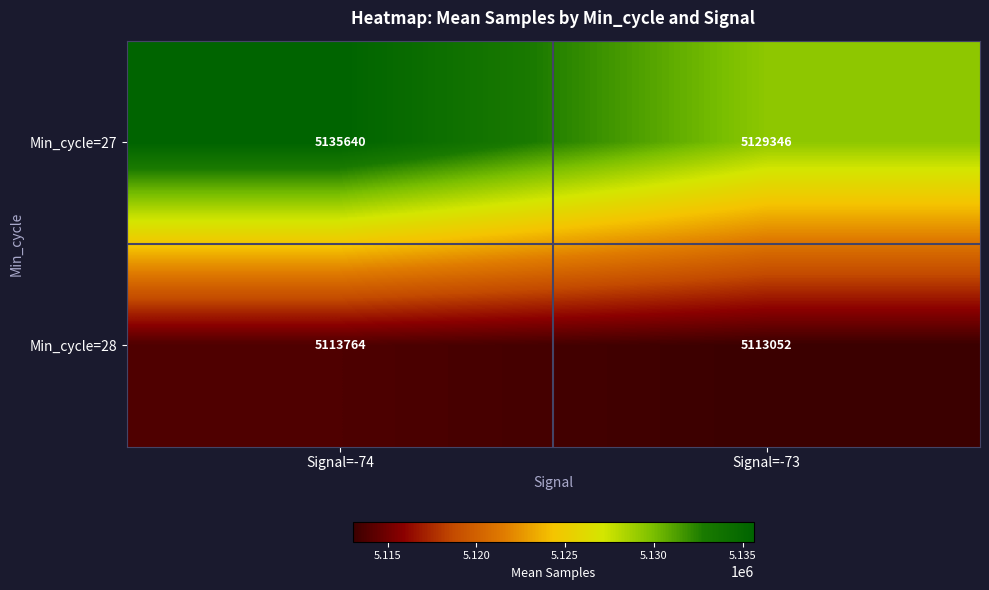

What is the total value across all series at Signal=-74?

10249404